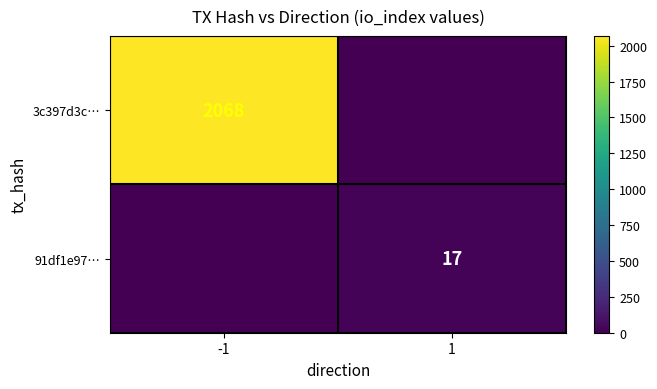

How many categories are shown in the chart?

2